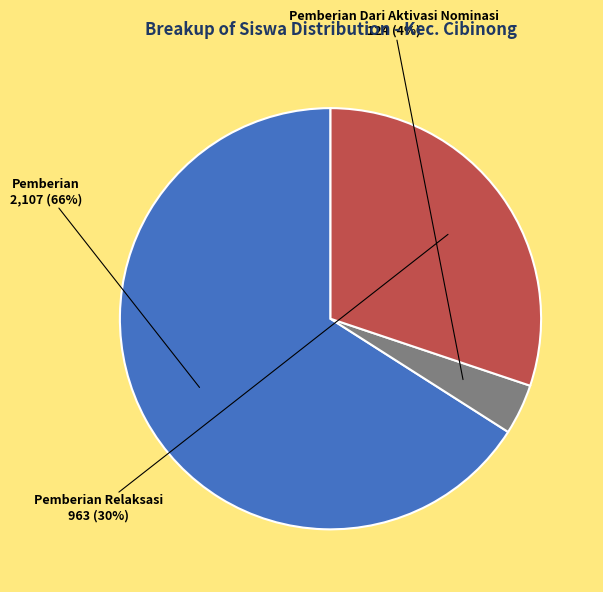

To the nearest percent, what is the difference between the largest and smallest slice percentages?

62%